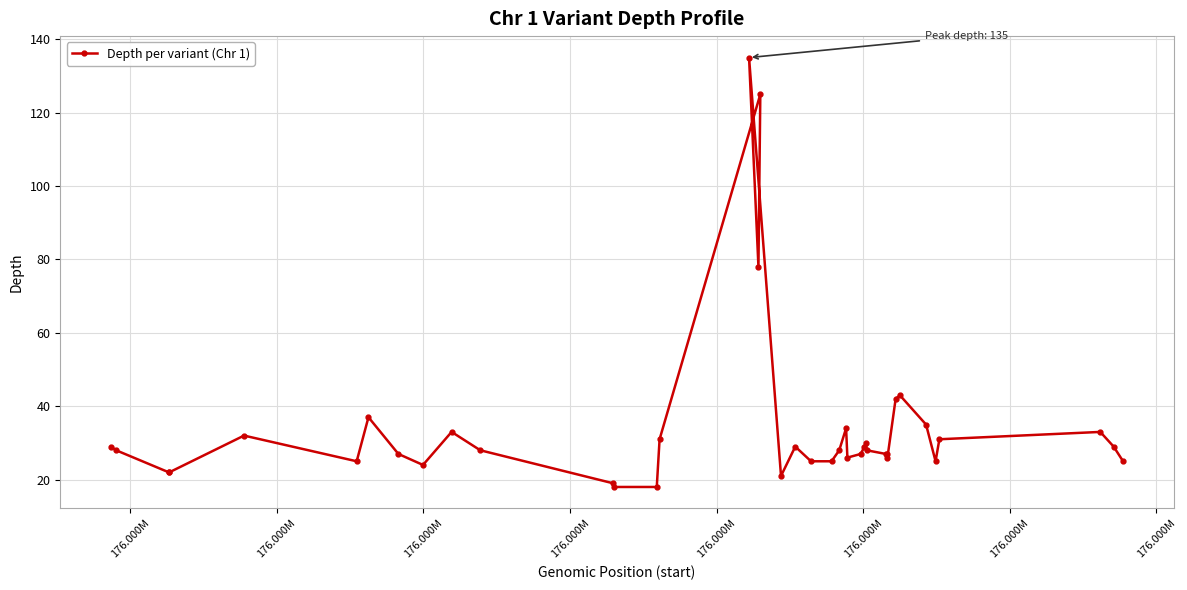

What is the difference between the maximum and minimum values?

117